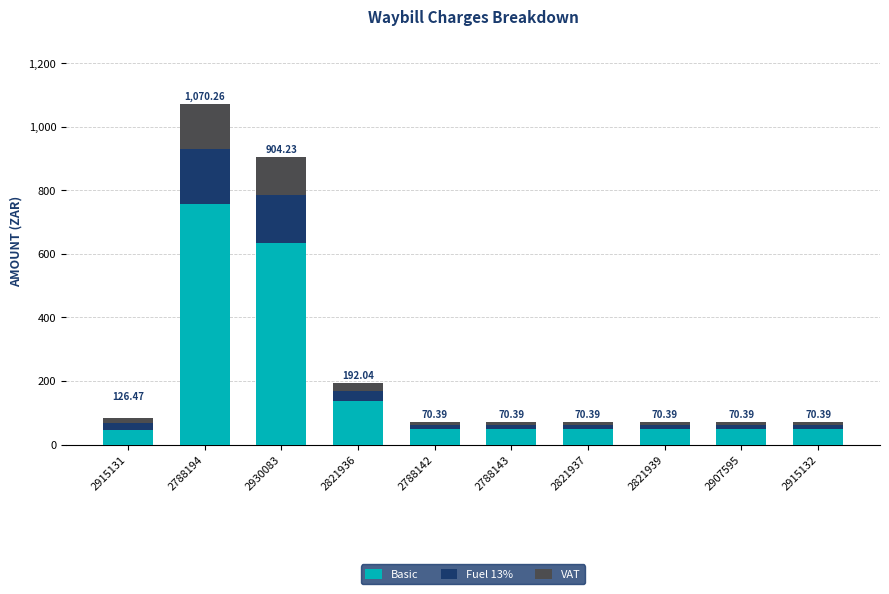

What is the sum of all Basic values?

1874.8